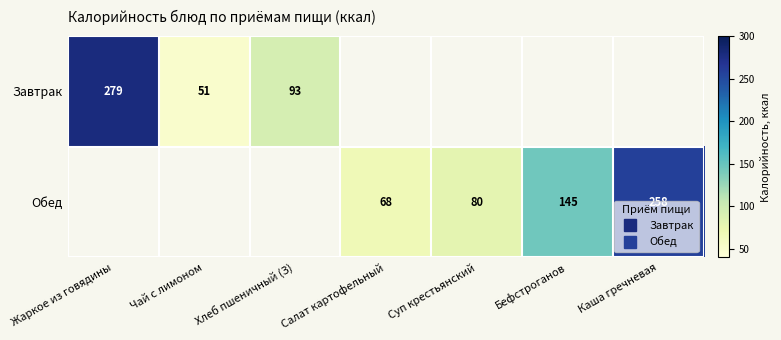

True or false: Завтрак has a value of -98 at Салат картофельный.

False